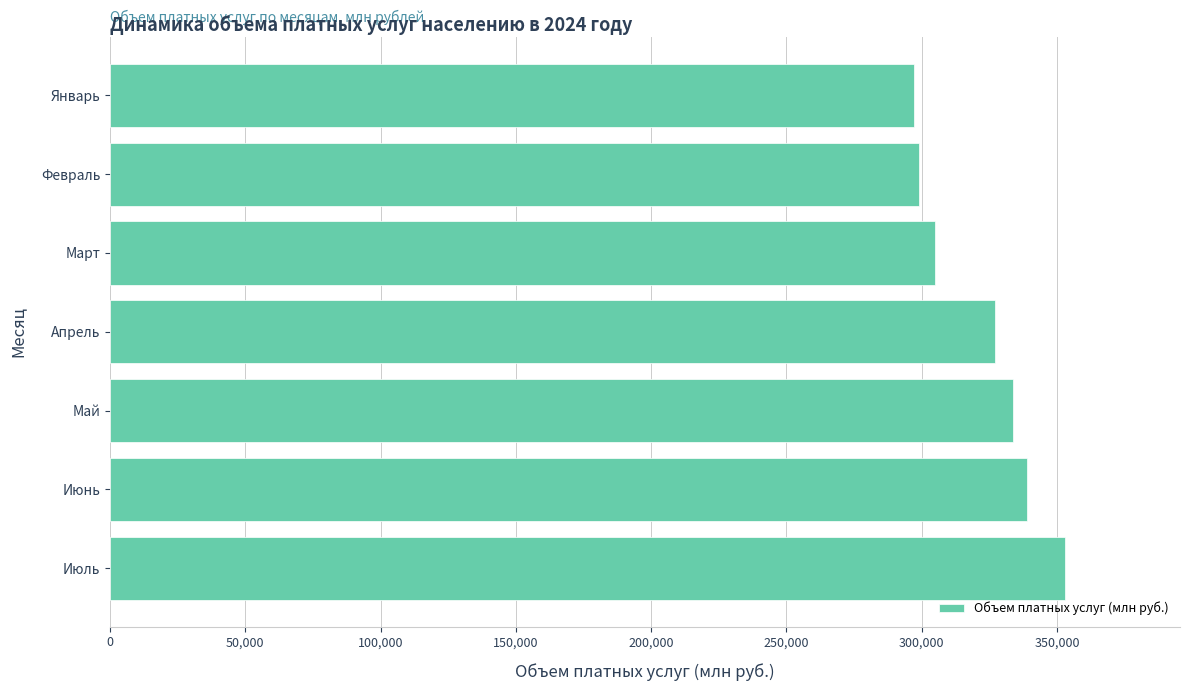

True or false: the data shows 327024.0 at Апрель.

True